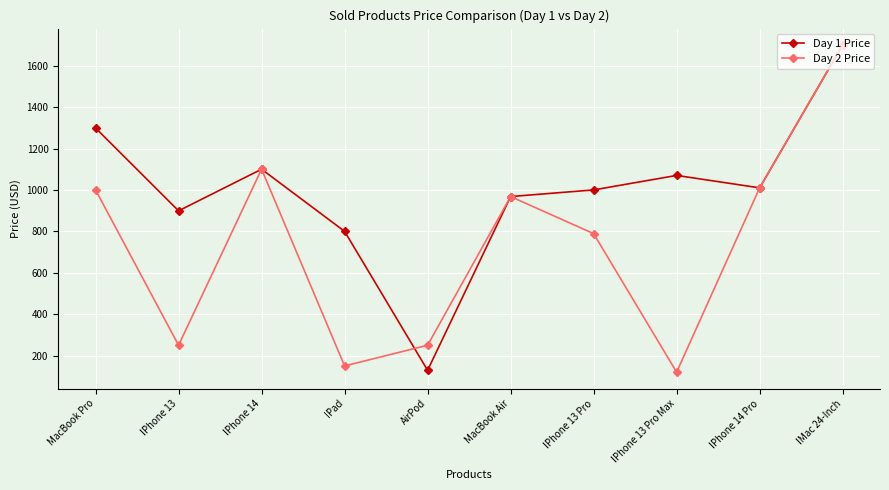

At which category does Day 2 Price reach its first local valley?

IPhone 13